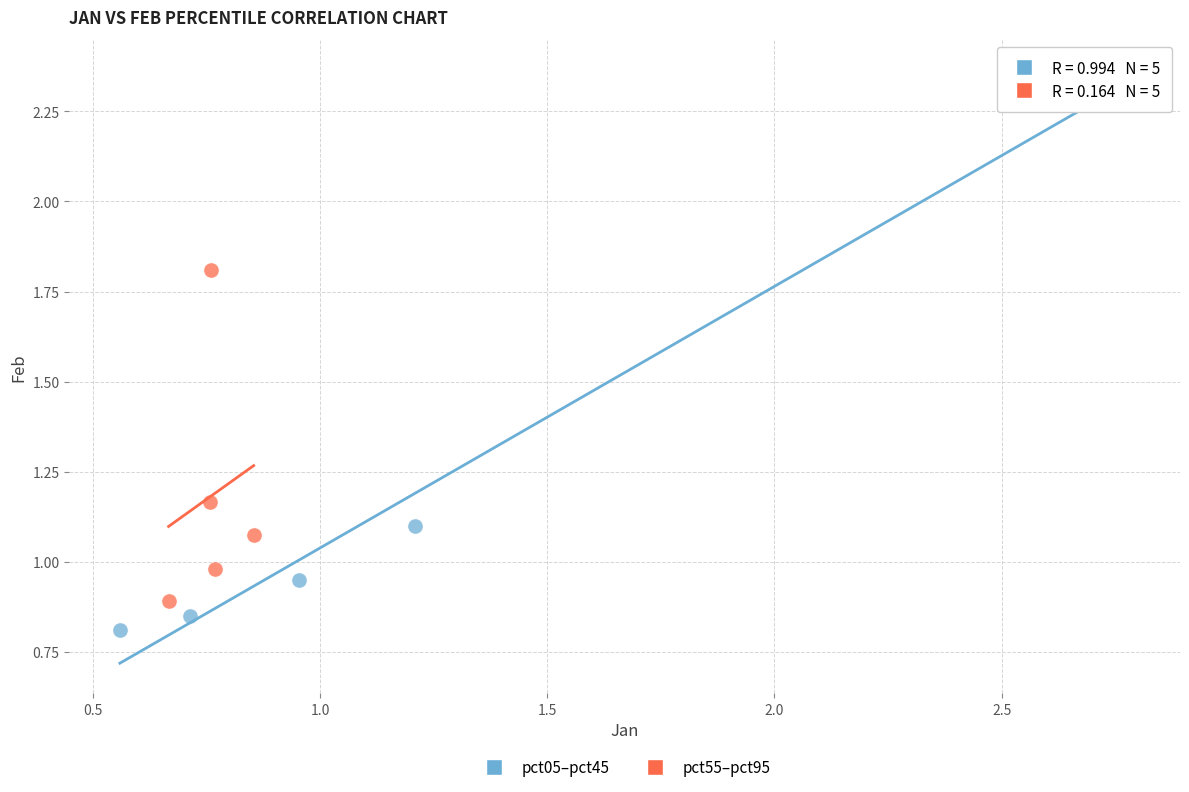

What are all the series names shown in the legend?

pct05–pct45, pct55–pct95